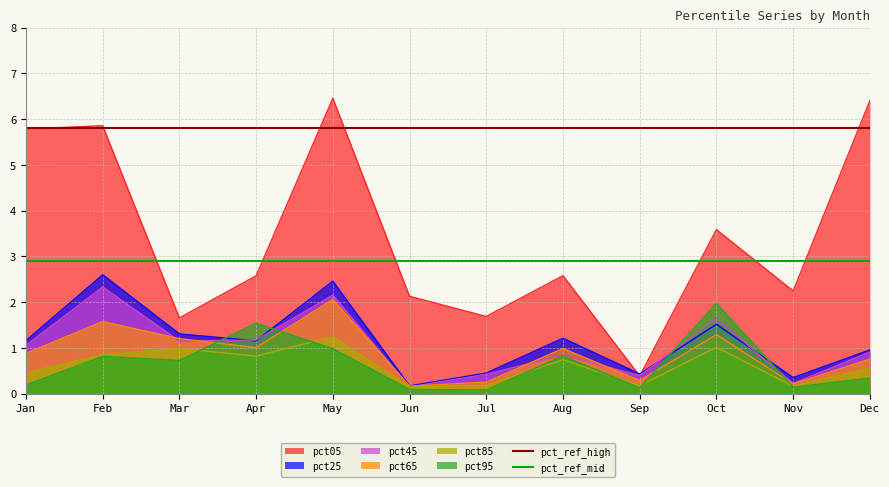

What is the minimum value for pct05?

0.4